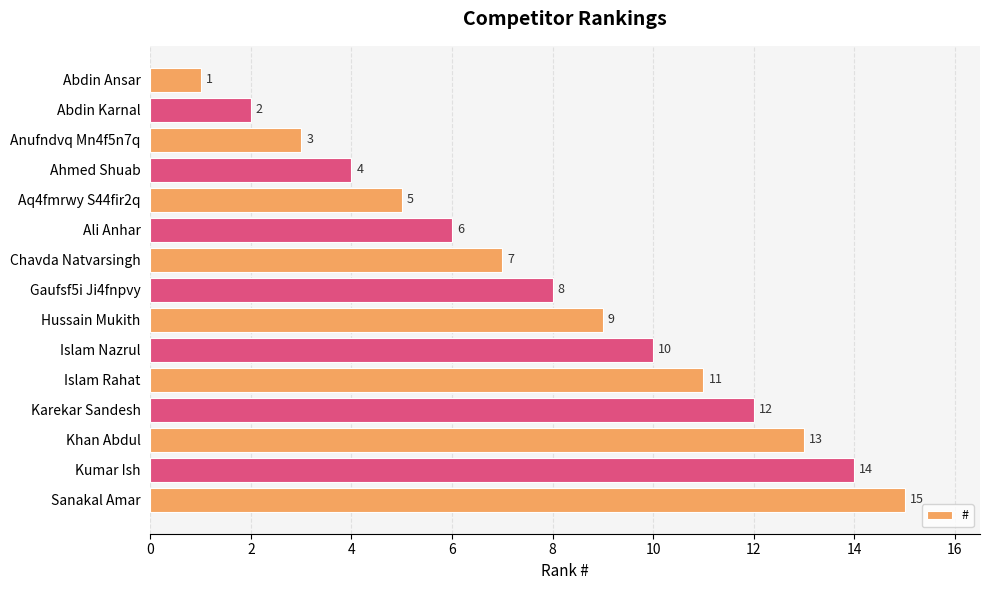

What is the value of the 15th bar from the top?

15